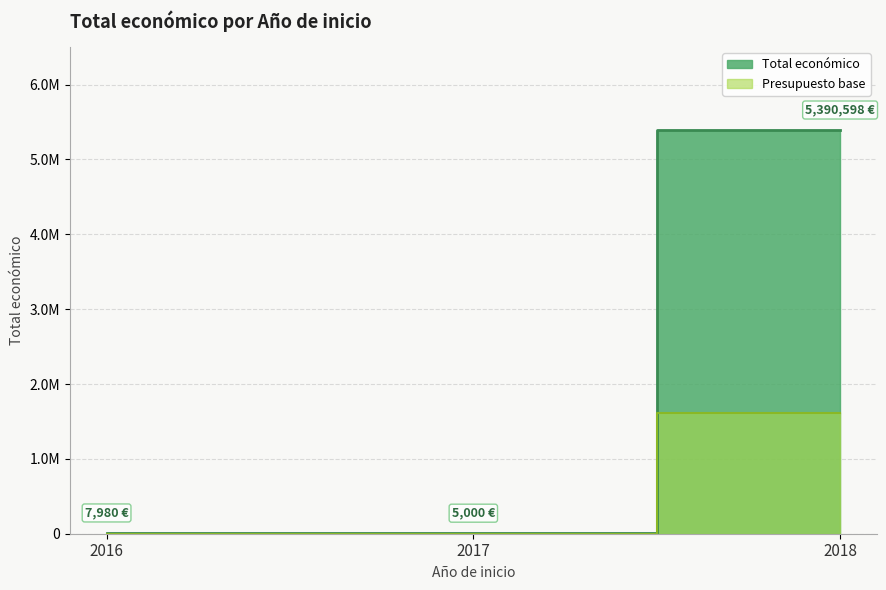

What is the difference between the maximum and minimum values?

5385598